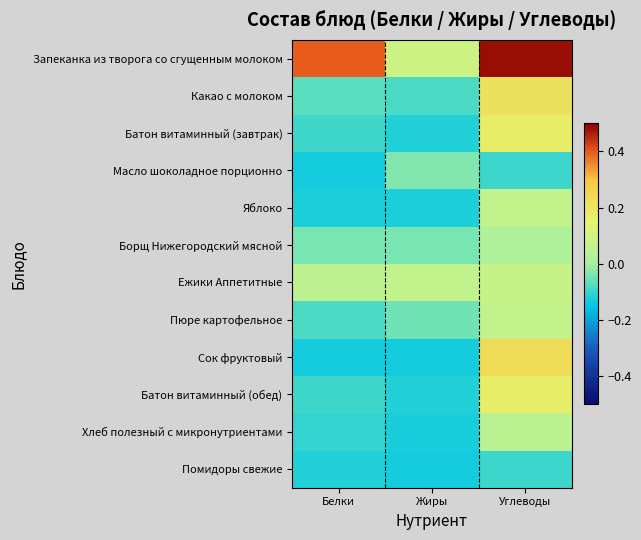

Reading right to left, extract all data points from this chart.

Запеканка из творога со сгущенным молоком: Углеводы=0.5	Жиры=0.1	Белки=0.4
Какао с молоком: Углеводы=0.2	Жиры=-0.1	Белки=-0.1
Батон витаминный (завтрак): Углеводы=0.2	Жиры=-0.1	Белки=-0.1
Масло шоколадное порционно: Углеводы=-0.1	Жиры=-0.0	Белки=-0.1
Яблоко: Углеводы=0.1	Жиры=-0.1	Белки=-0.1
Борщ Нижегородский мясной: Углеводы=0.0	Жиры=-0.0	Белки=-0.0
Ежики Аппетитные: Углеводы=0.1	Жиры=0.1	Белки=0.1
Пюре картофельное: Углеводы=0.1	Жиры=-0.0	Белки=-0.1
Сок фруктовый: Углеводы=0.2	Жиры=-0.1	Белки=-0.1
Батон витаминный (обед): Углеводы=0.2	Жиры=-0.1	Белки=-0.1
Хлеб полезный с микронутриентами: Углеводы=0.0	Жиры=-0.1	Белки=-0.1
Помидоры свежие: Углеводы=-0.1	Жиры=-0.1	Белки=-0.1